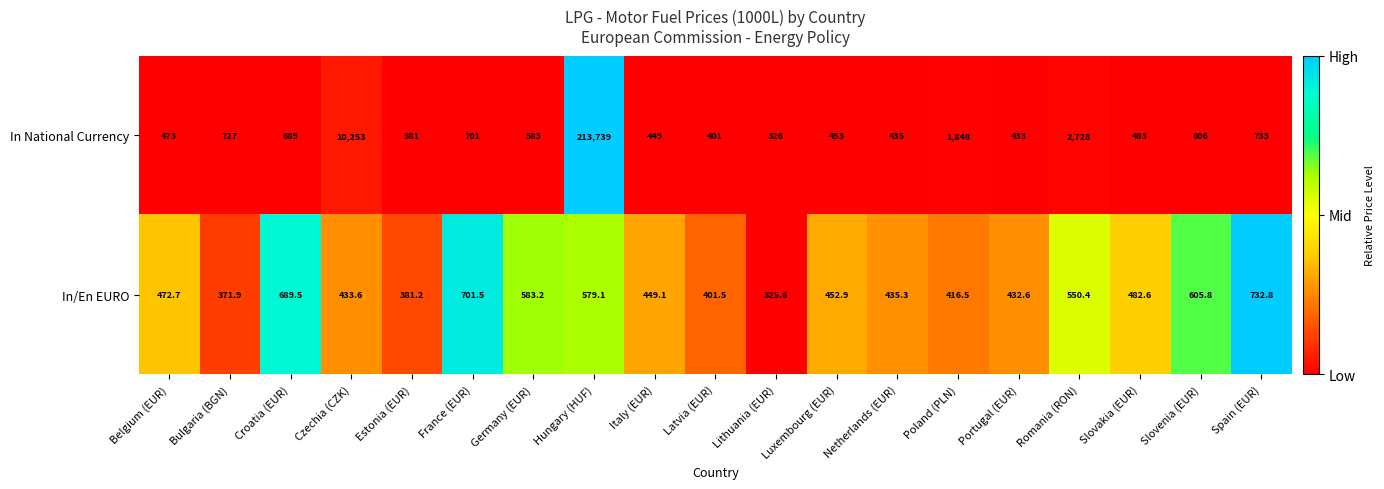

How many series are shown in this chart?

2